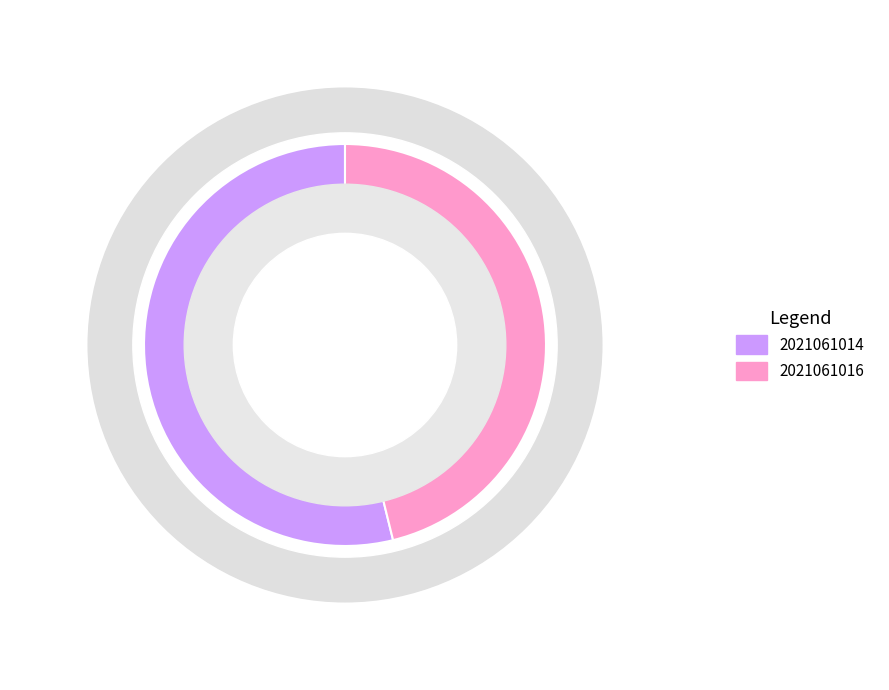

To the nearest percent, what is the combined percentage of 2021061016 and 2021061014?

100%